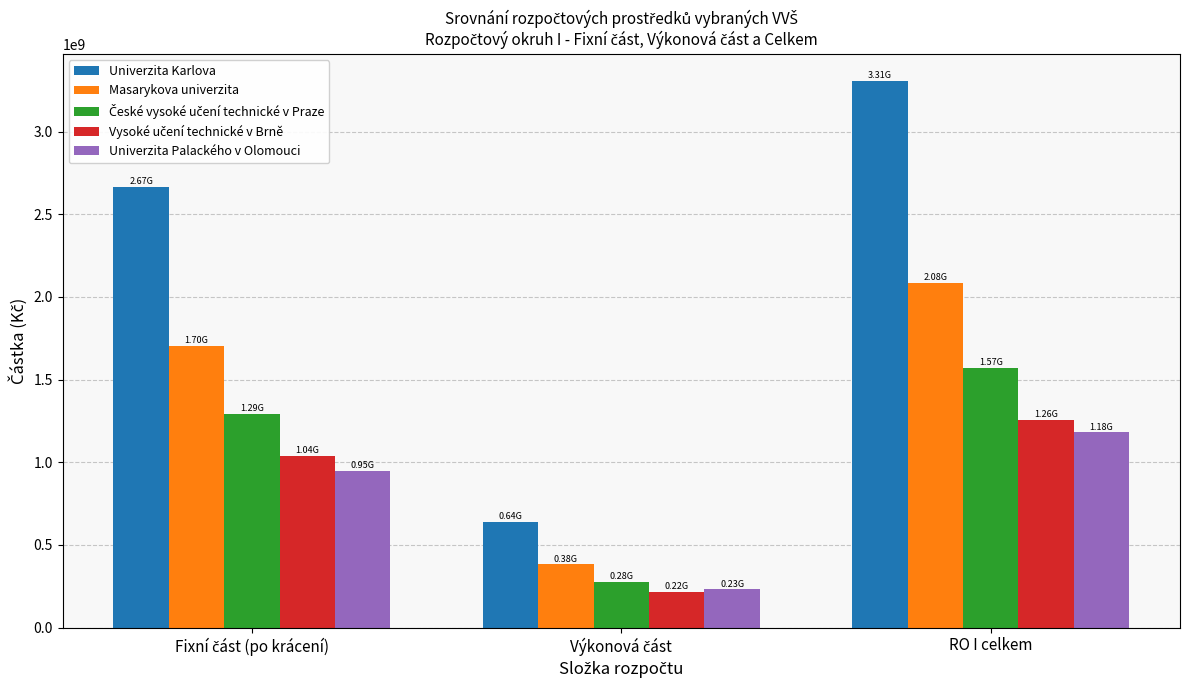

What is the difference between the highest and lowest values at RO I celkem?

2125347712.7